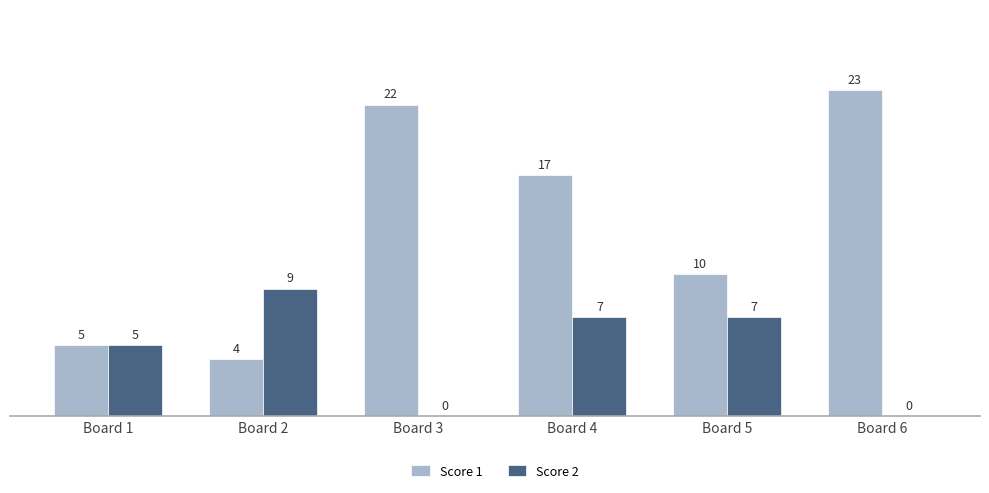

Which category has the highest value in the Score 1 series?

Board 6